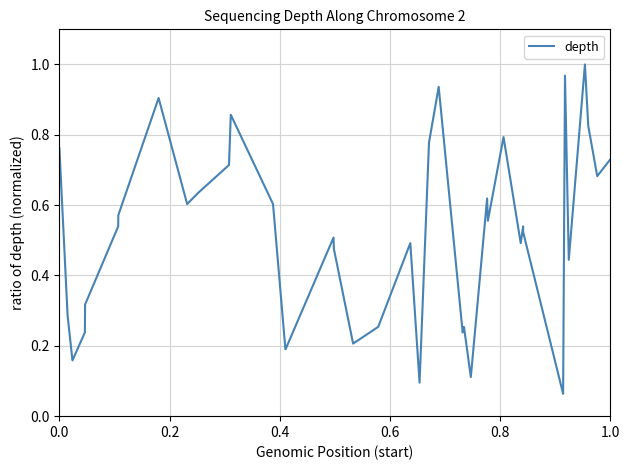

Is this an area chart (filled region under the line)?

No